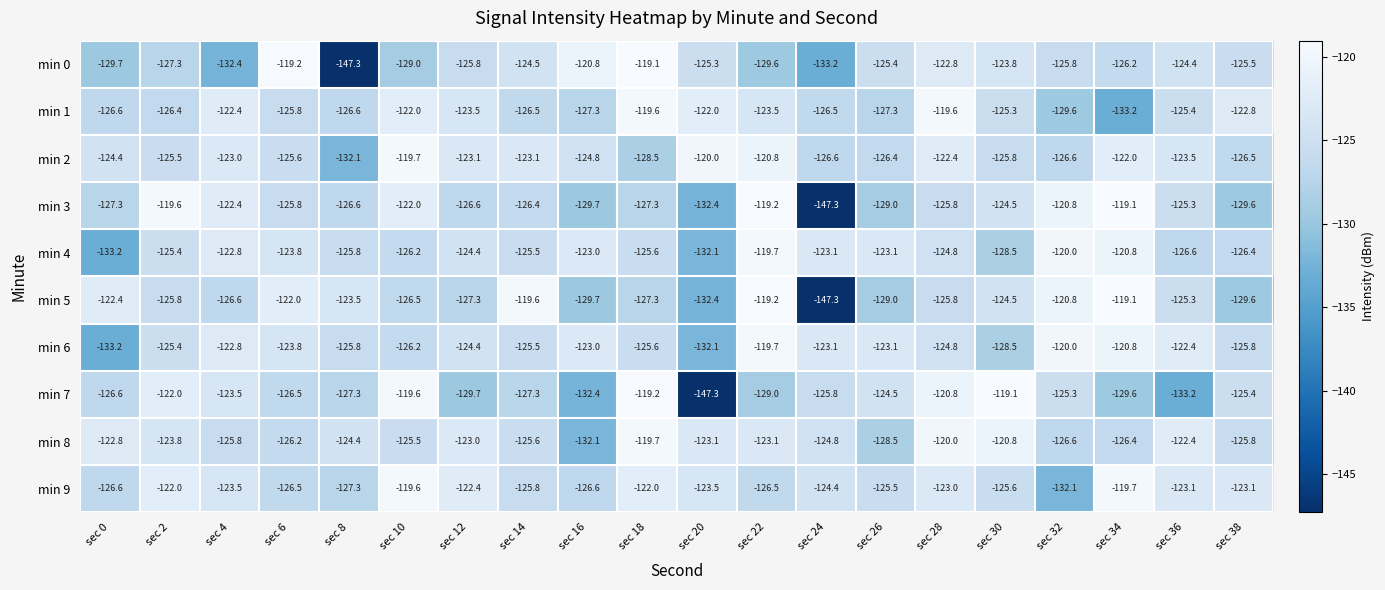

What is the minimum value shown in the chart?

-147.3